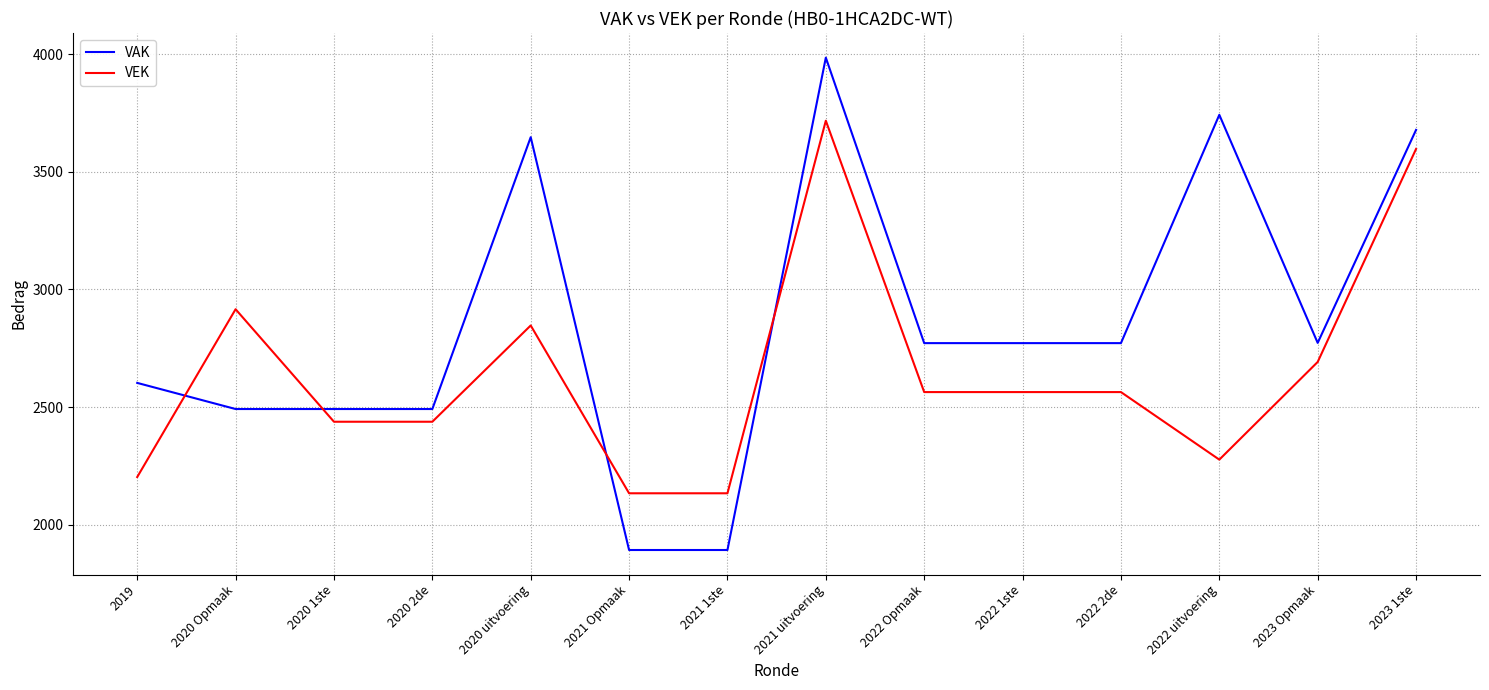

How many lines are shown in the chart?

2